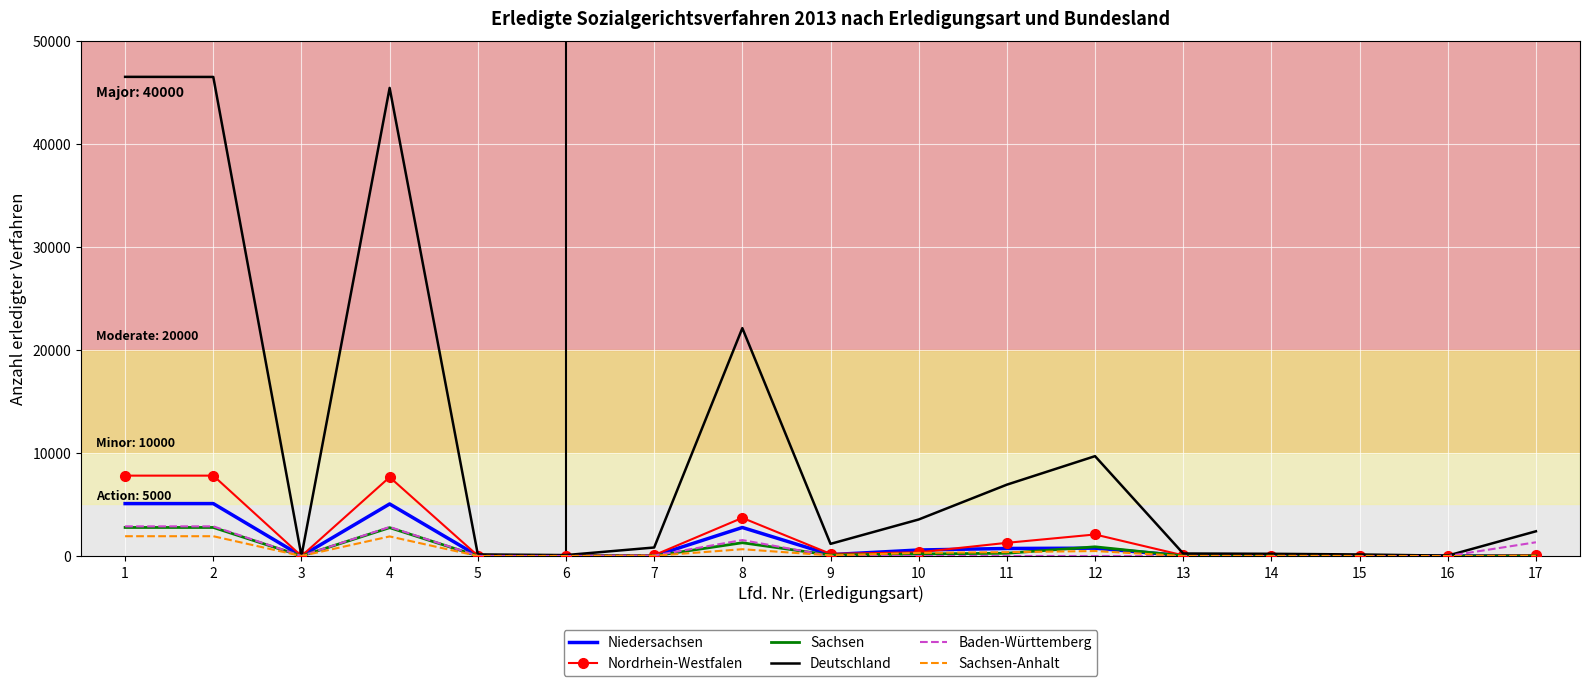

Which series has the largest range (max minus min)?

Deutschland